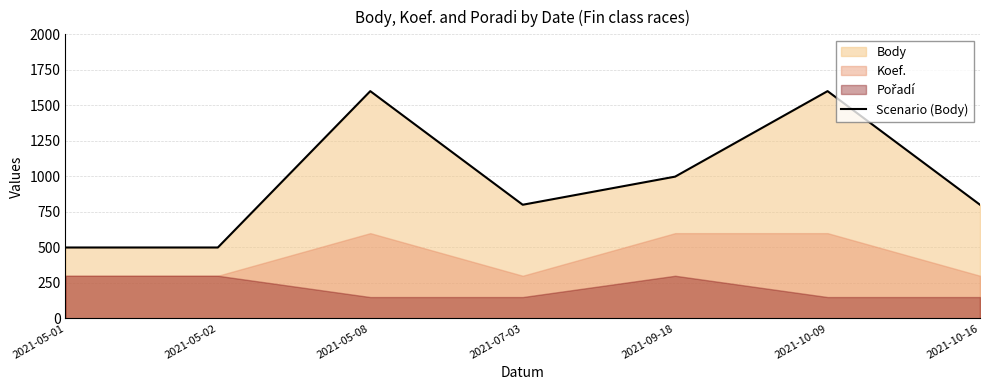

Reading left to right, what are all the values shown in this chart?

499	499	1600	800	998	1600	800